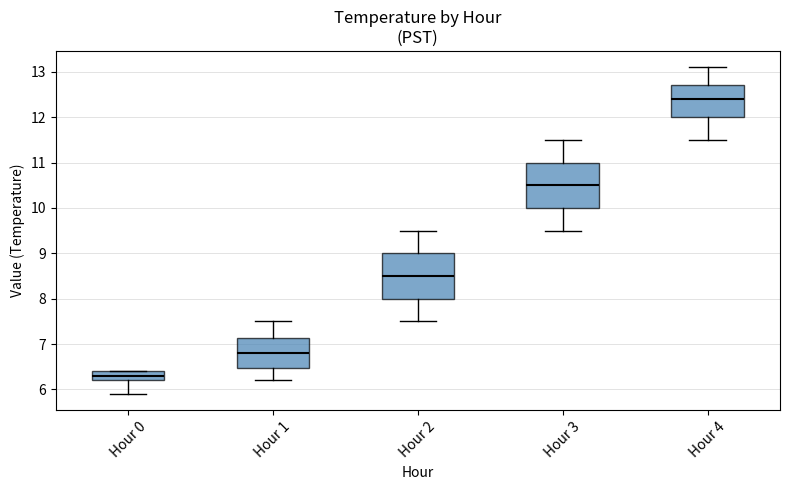

Reading left to right, read every box against the y-axis: the position of its median line, the range the box covers, and the ends of its whiskers. The values are not printed on the chart, so give them approximately, as read against the axis.

Hour 0: median 6.3, box 6.2 to 6.4, whiskers 5.9 to 6.4
Hour 1: median 6.8, box 6.5 to 7.1, whiskers 6.2 to 7.5
Hour 2: median 8.5, box 8.0 to 9.0, whiskers 7.5 to 9.5
Hour 3: median 10.5, box 10.0 to 11.0, whiskers 9.5 to 11.5
Hour 4: median 12.4, box 12.0 to 12.7, whiskers 11.5 to 13.1